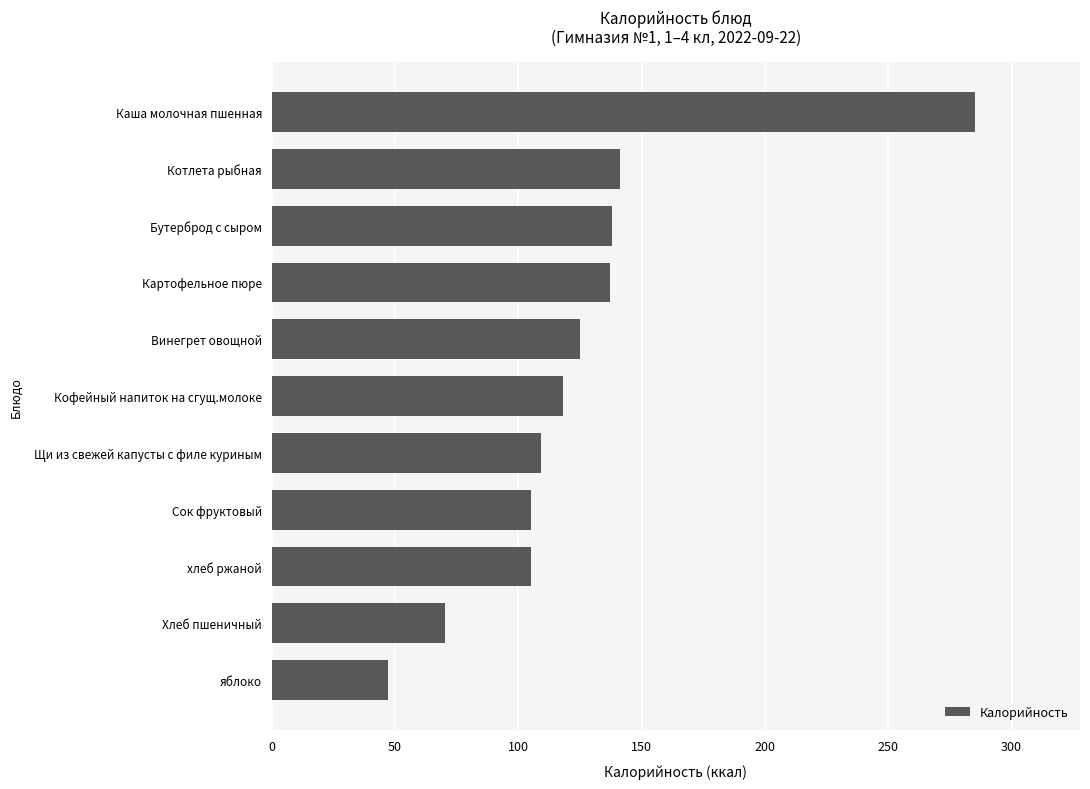

True or false: the data shows 125.0 at Винегрет овощной.

True